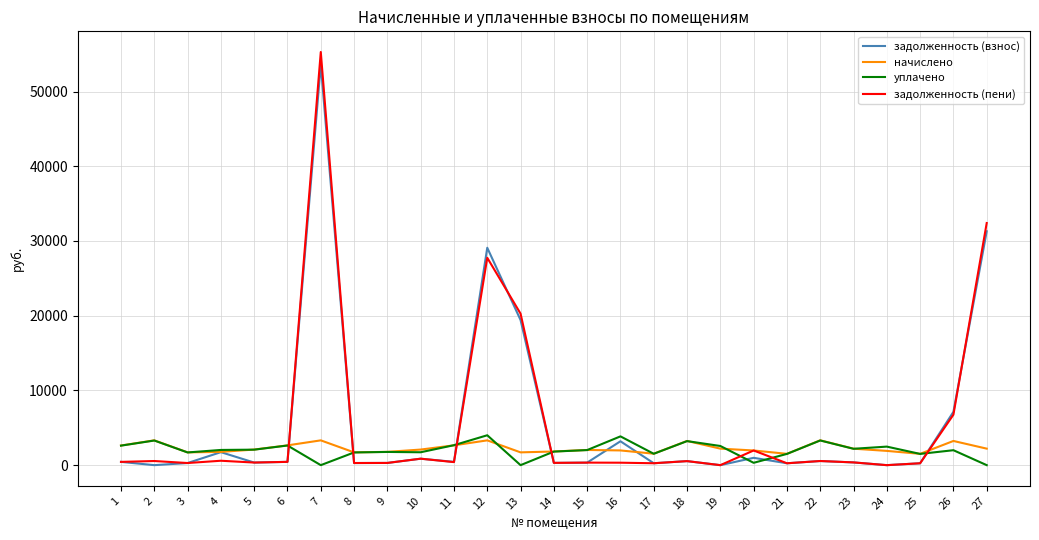

Which series ends up on top after the final intersection of начислено and задолженность (пени)?

задолженность (пени)